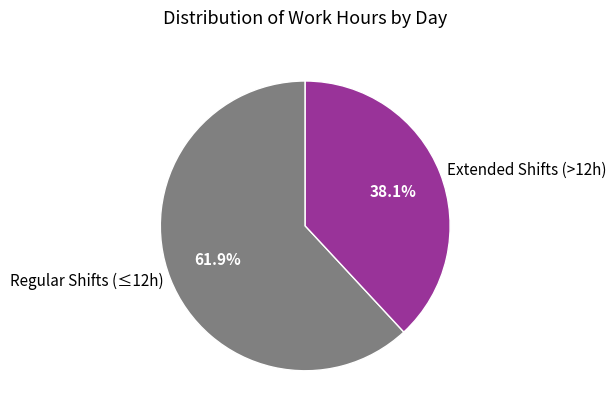

Is there a majority slice in this chart?

Yes